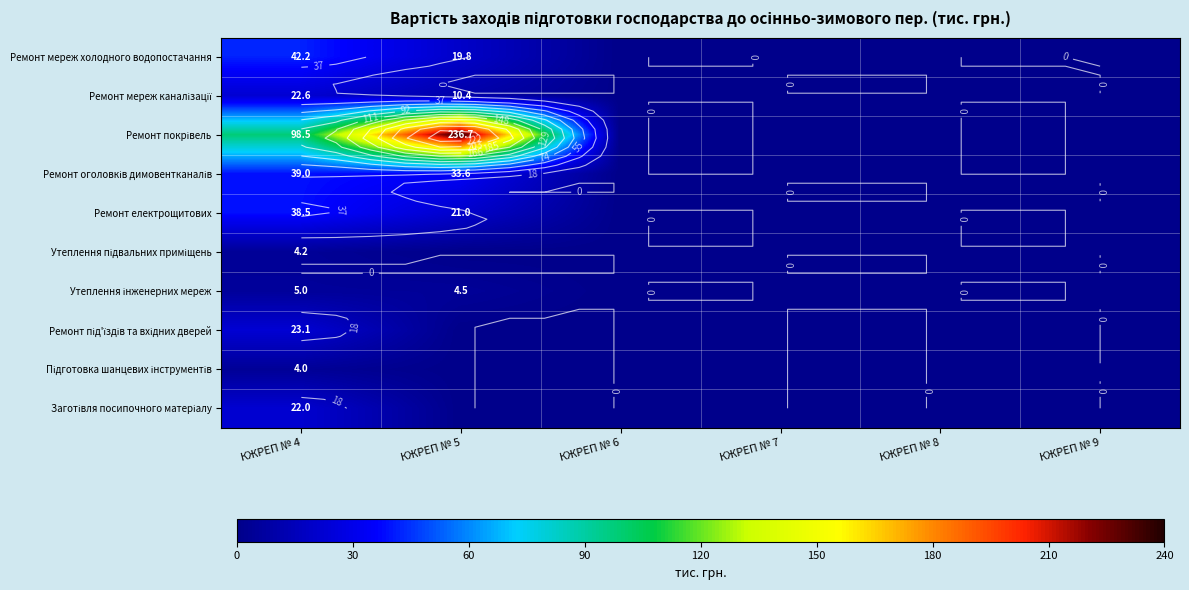

Is it true that Утеплення інженерних мереж equals 7.3 at КЖРЕП № 5?

False